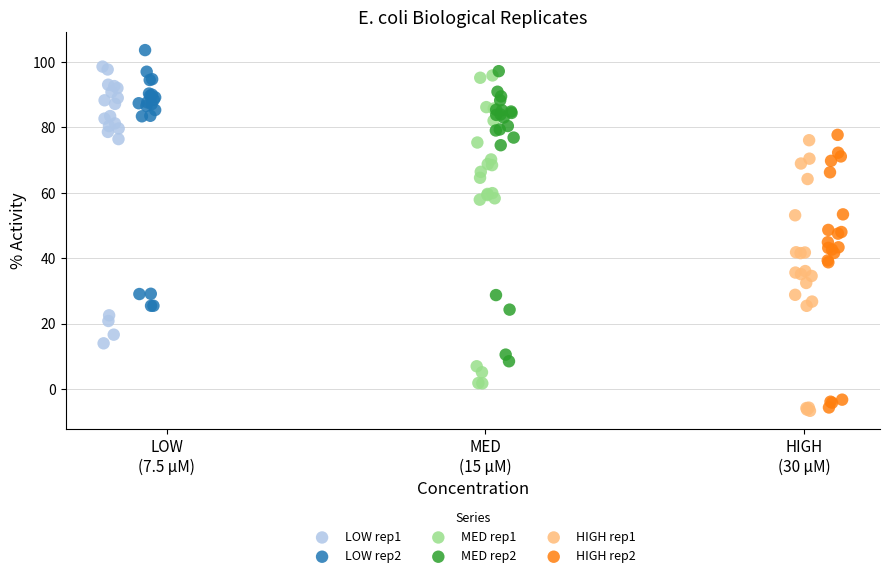

Which series contains the highest Y value?

LOW rep2